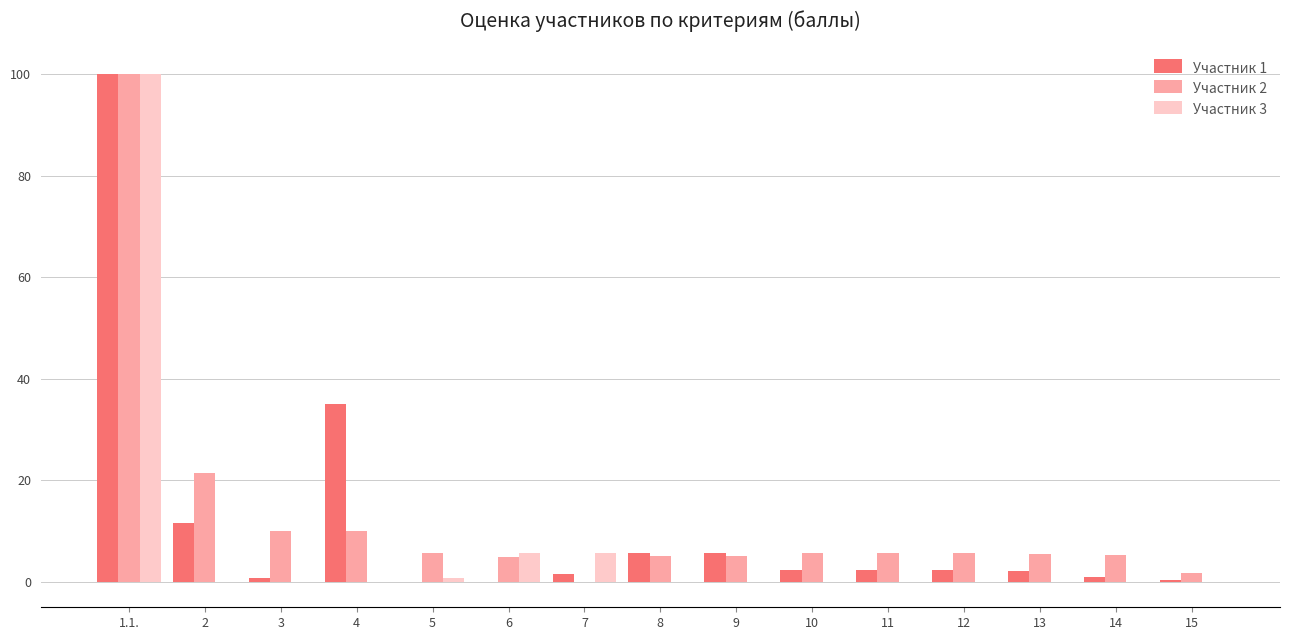

What is the average value of the Участник 1 series?

11.4